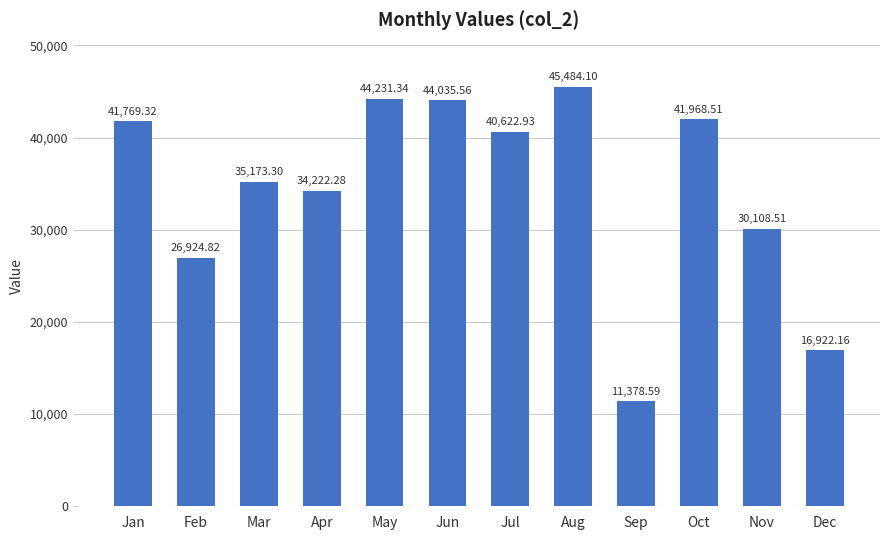

List the labels in order of value, smallest first.

Sep, Dec, Feb, Nov, Apr, Mar, Jul, Jan, Oct, Jun, May, Aug